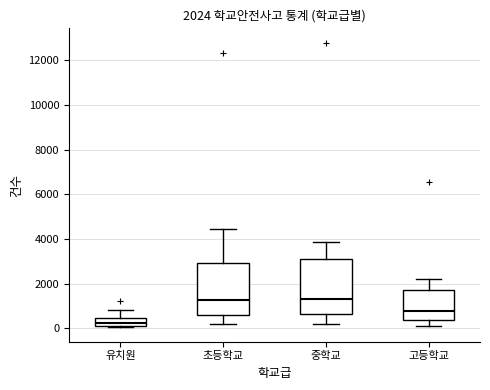

Which box's median line is the lowest?

유치원